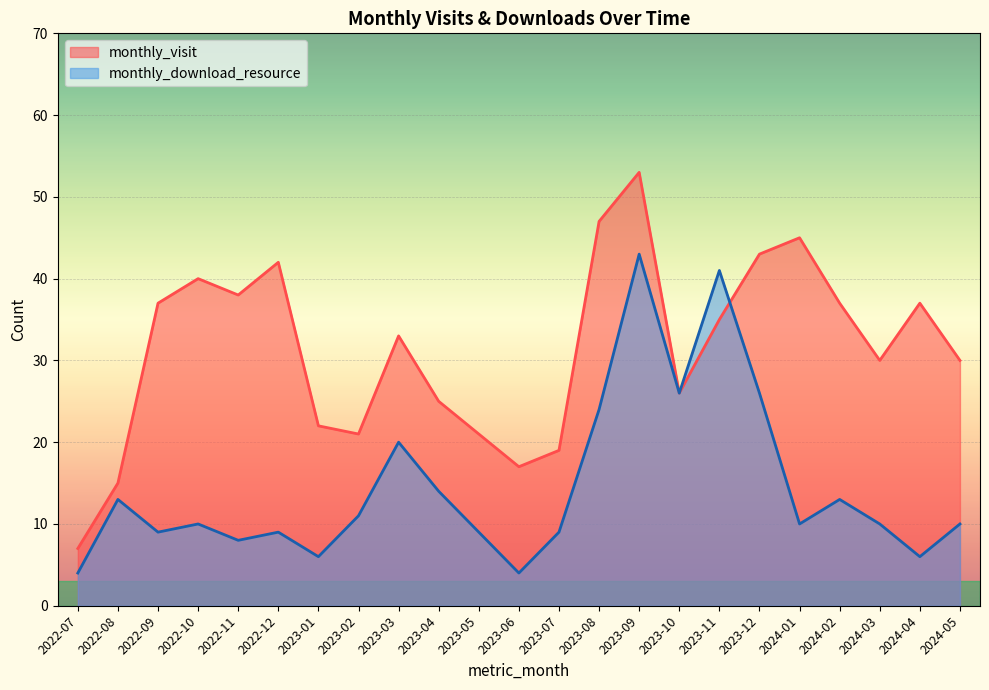

What is the average value of the monthly_visit series?

31